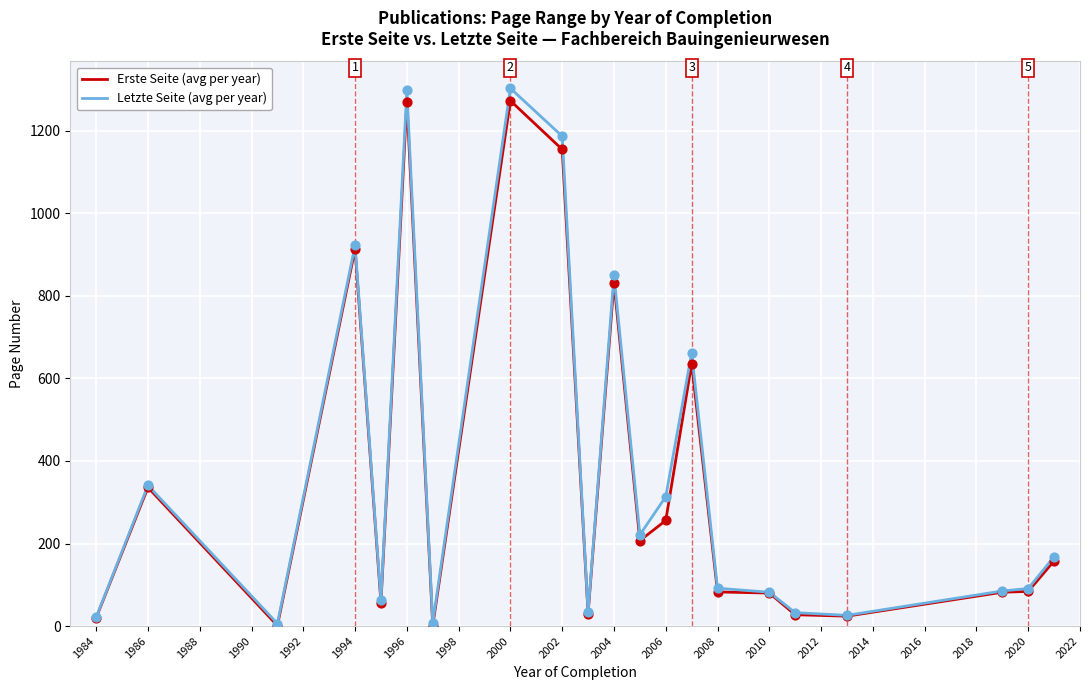

Which series has the largest range (max minus min)?

Letzte Seite (avg per year)